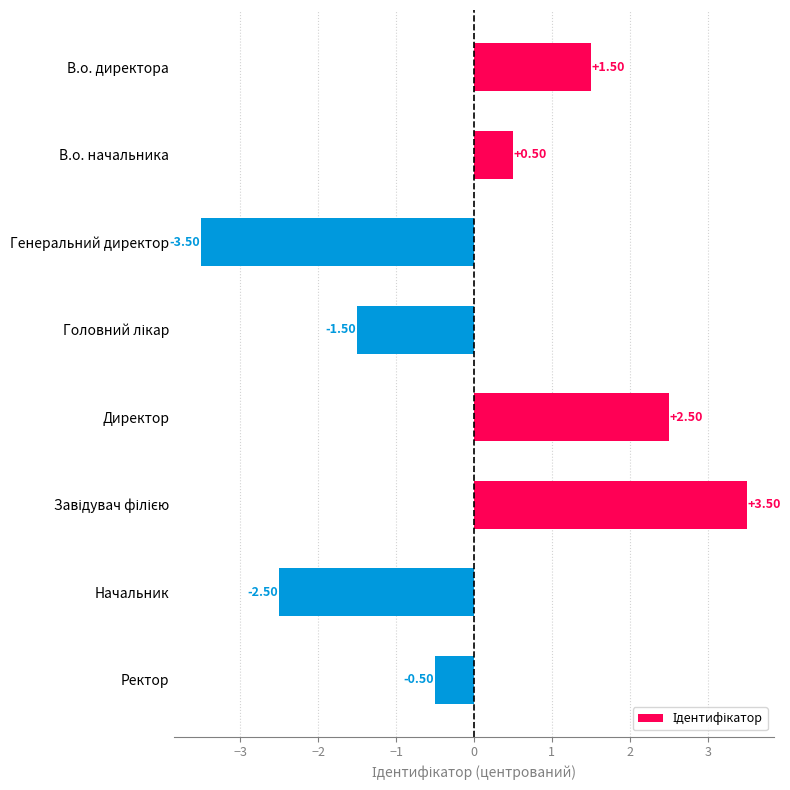

What is the difference between the second highest and minimum values?

6.0